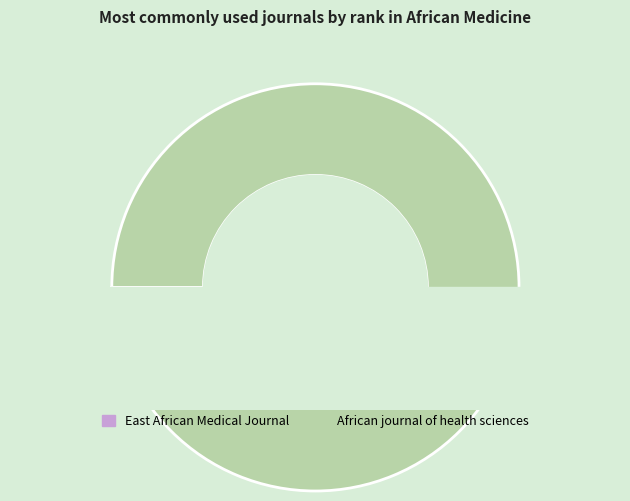

What percentage is the African journal of health sciences slice, to the nearest percent?

100%